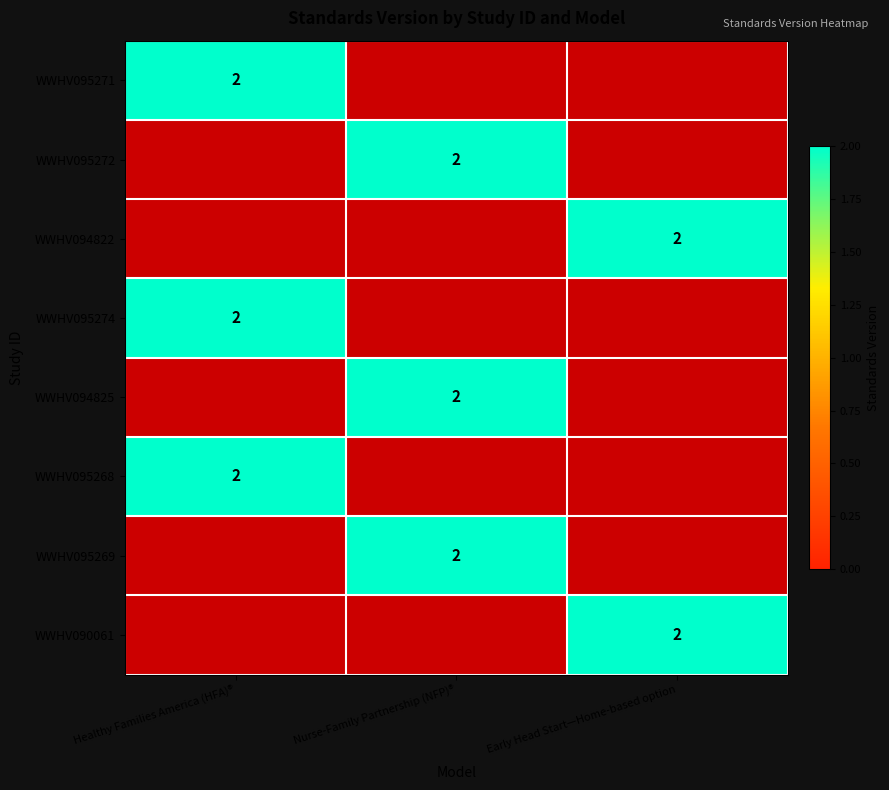

True or false: WWHV095268 has a value of 1 at Healthy Families America (HFA)®.

False